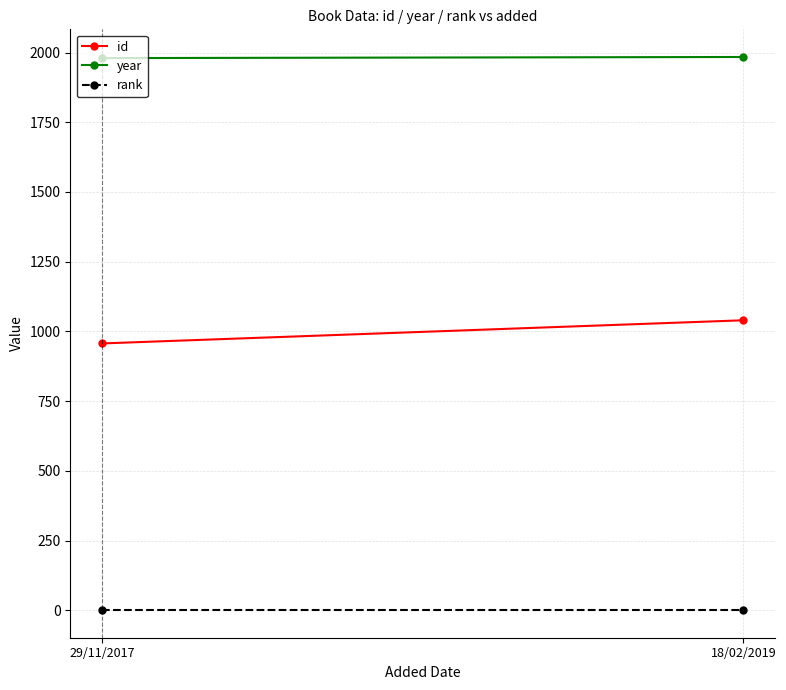

Rank the series by their maximum value, from highest to lowest.

year, id, rank